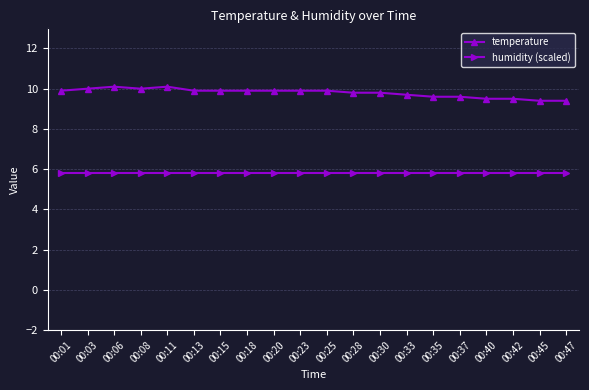

Is the value of temperature at 00:23 greater than the value of humidity (scaled) at 00:35?

Yes